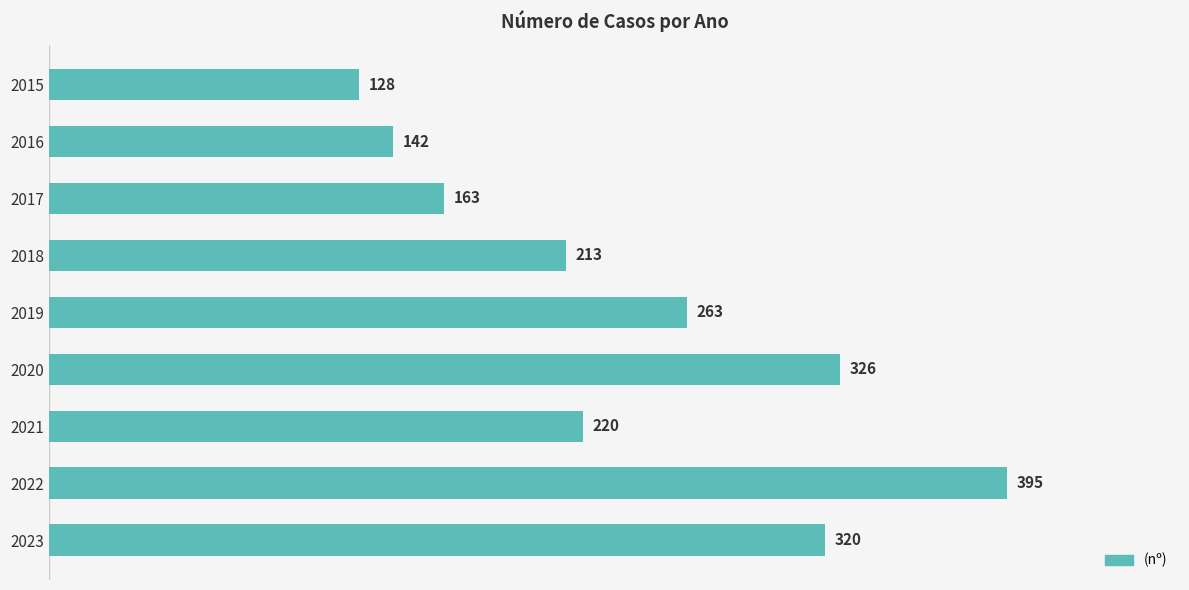

Reading bottom to top, transcribe all the data shown in this chart.

320	395	220	326	263	213	163	142	128